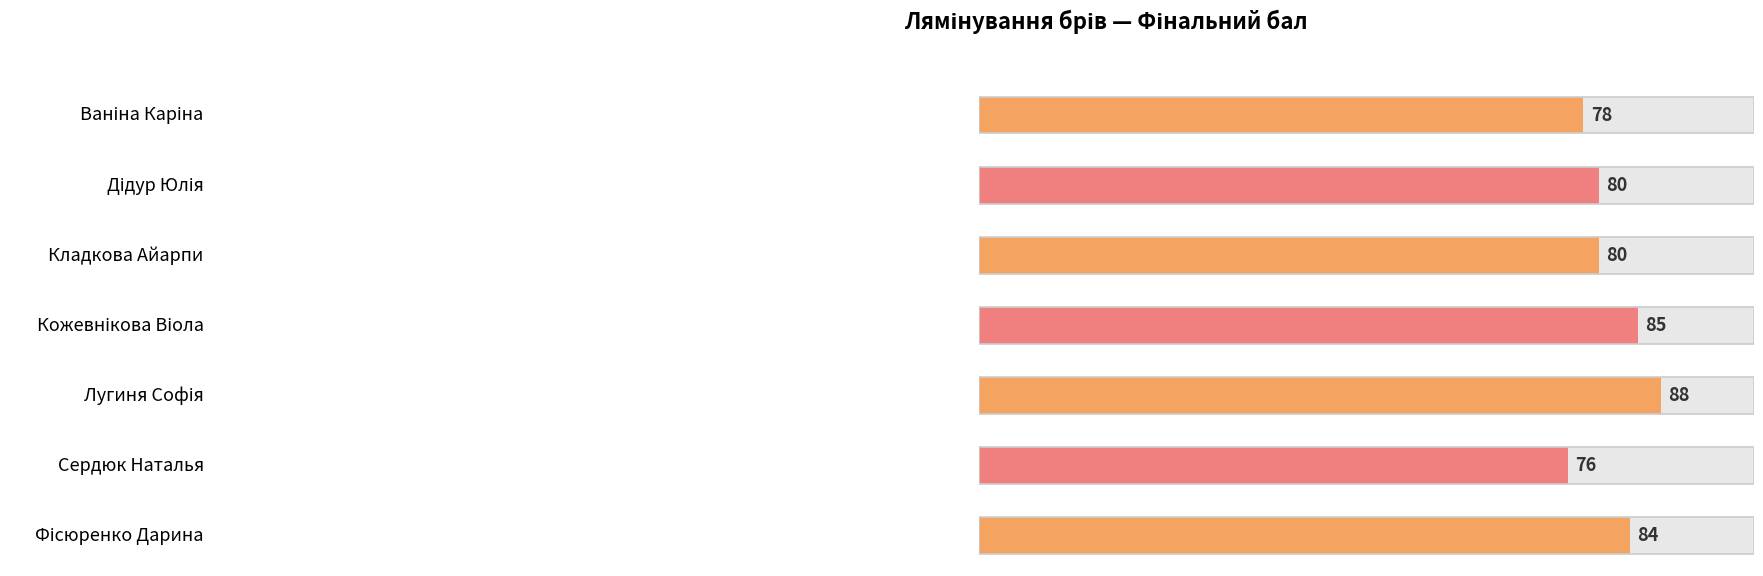

Is it true that the value at Сердюк Наталья is 115?

False